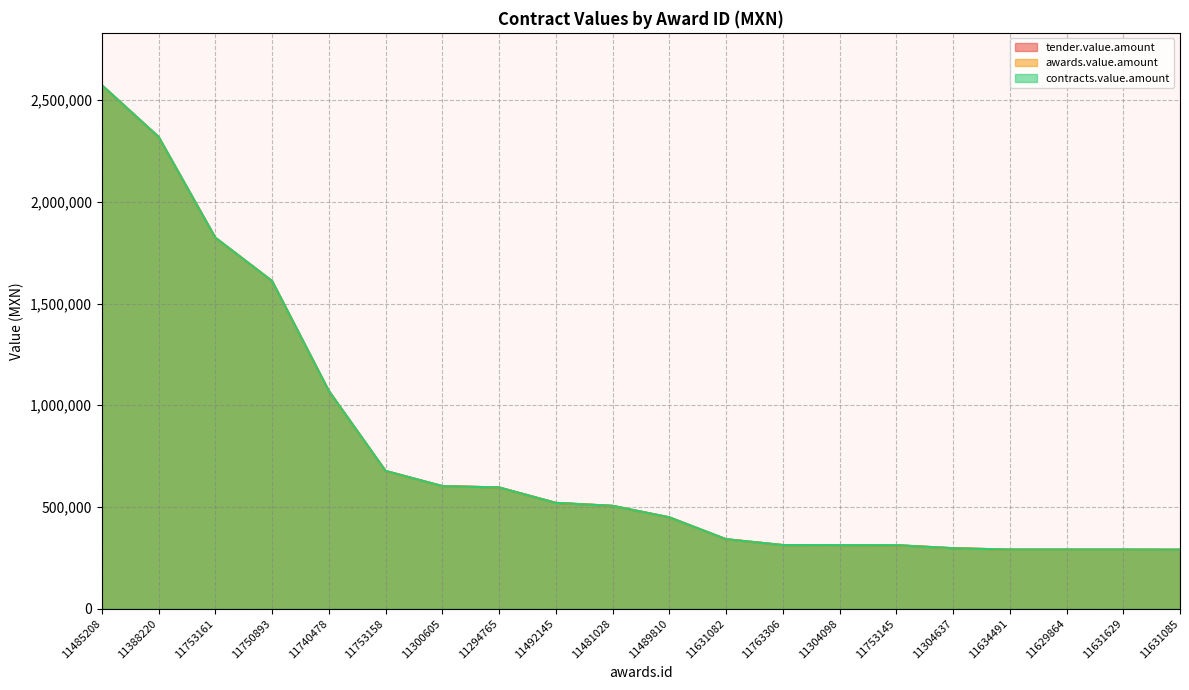

What is the total value across all series at 11631082?

1023207.0